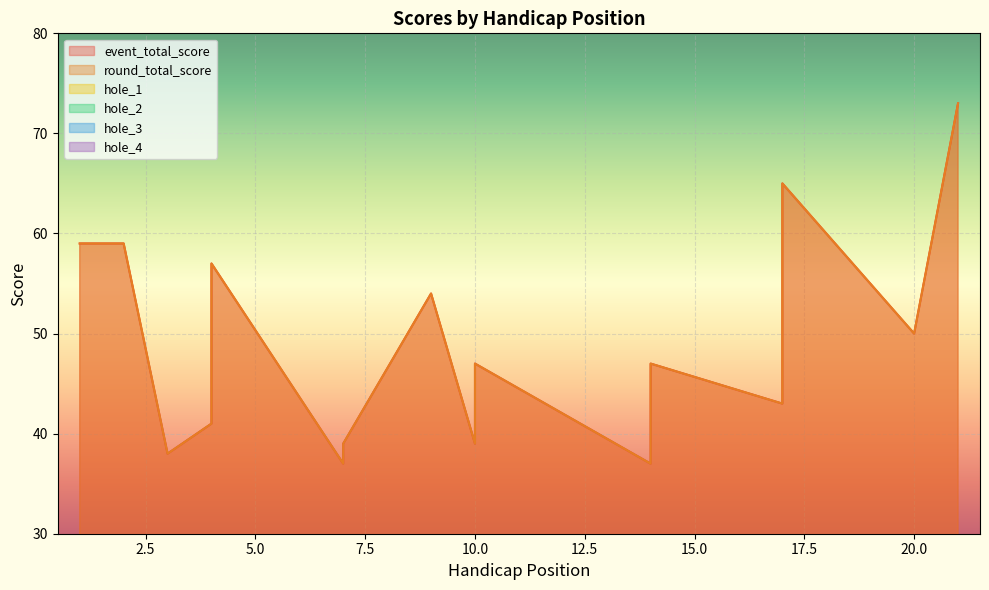

What is the difference between the highest and lowest values at 14?

35